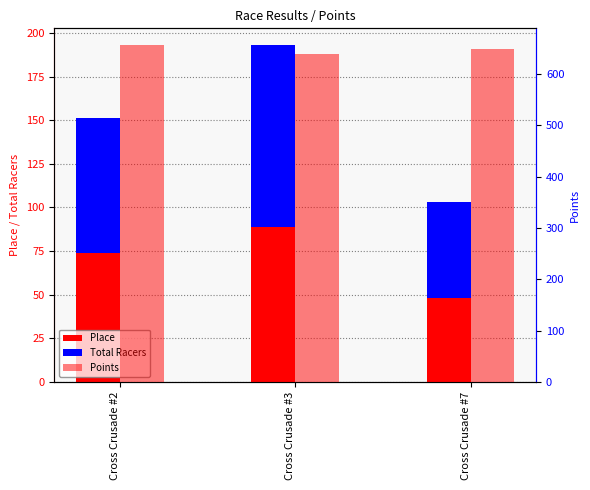

How many values in the Total Racers series are below 77?

1